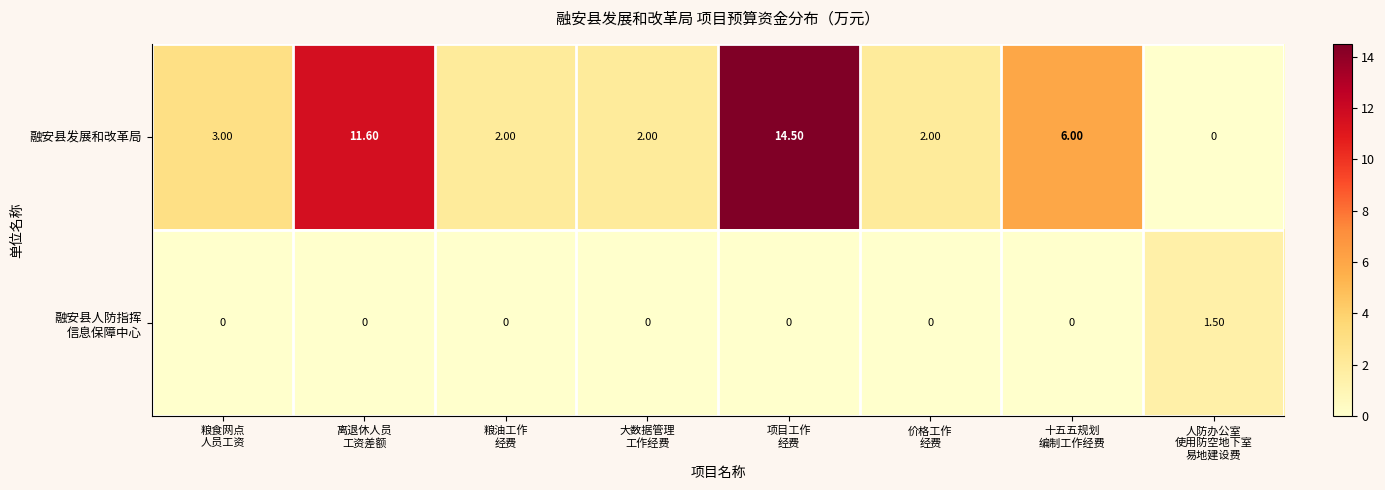

Which series has the largest range (max minus min)?

融安县发展和改革局